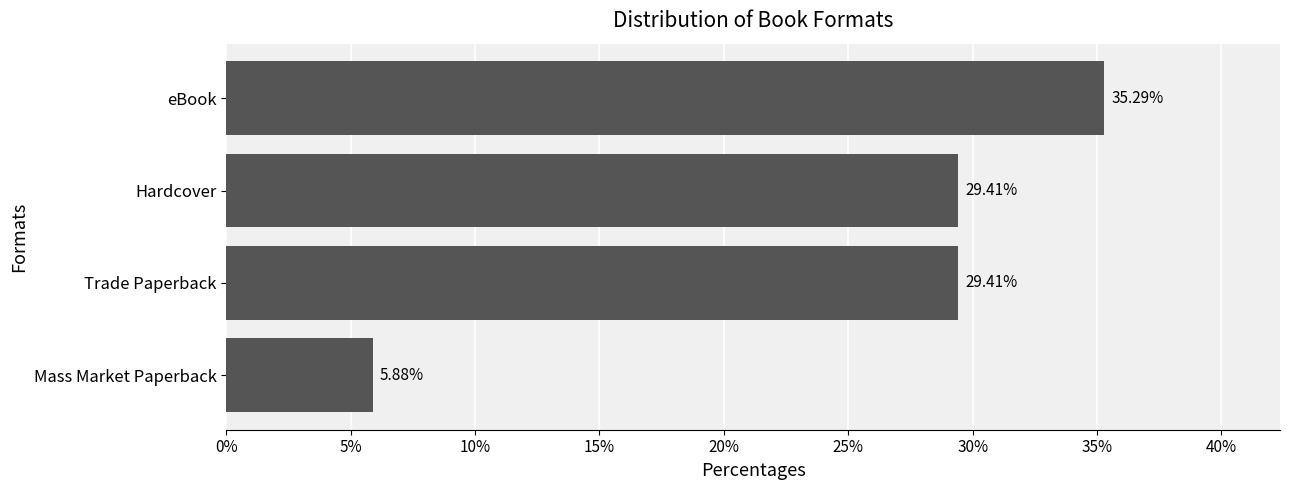

What is the difference between the values at Mass Market Paperback and Hardcover?

23.5